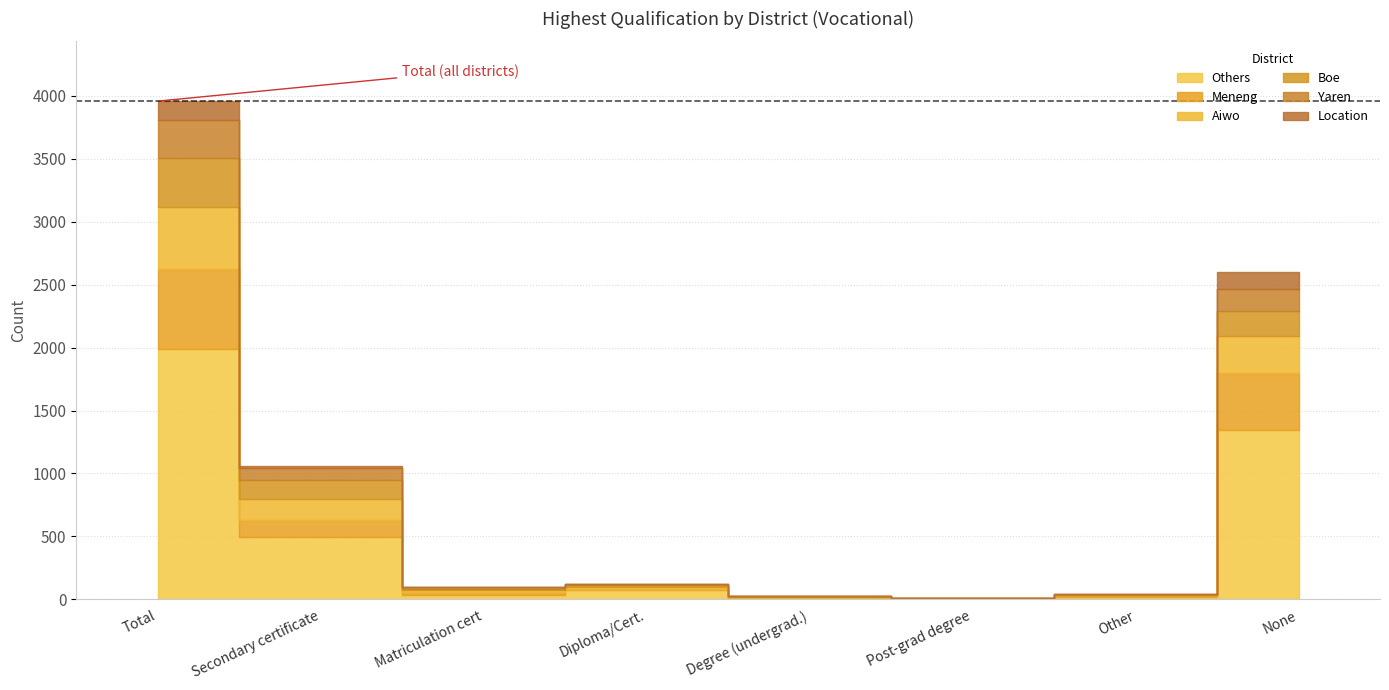

At which label is Aiwo closest to 247?

None